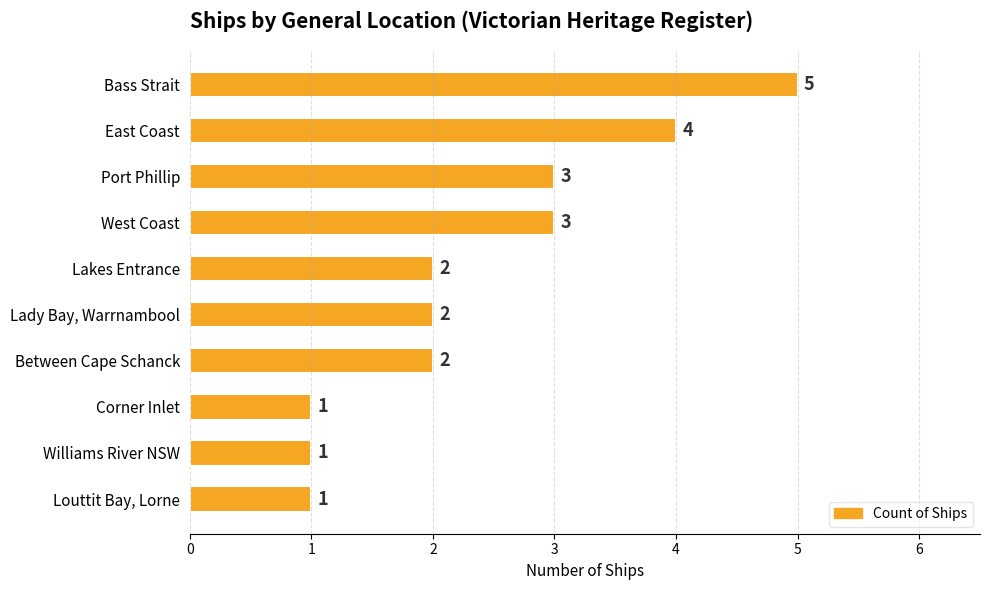

Is it true that the value at Port Phillip is 3?

True